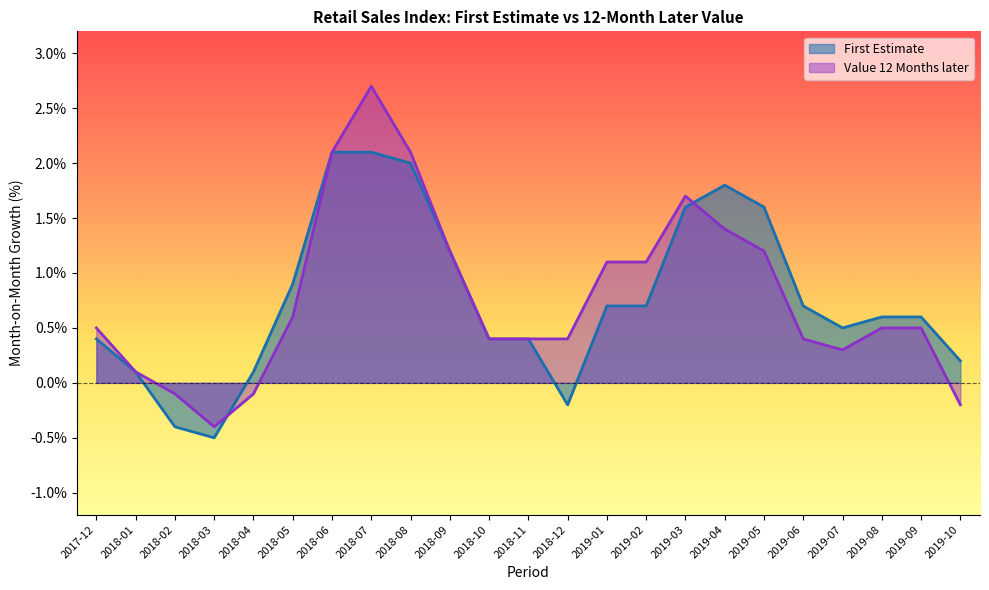

What is the spread (max minus min) of values at 2019-07?

0.2